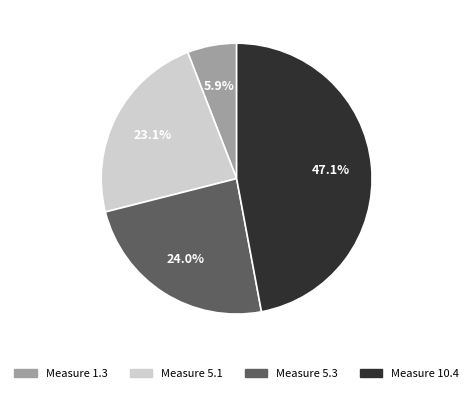

Is there a majority slice in this chart?

No